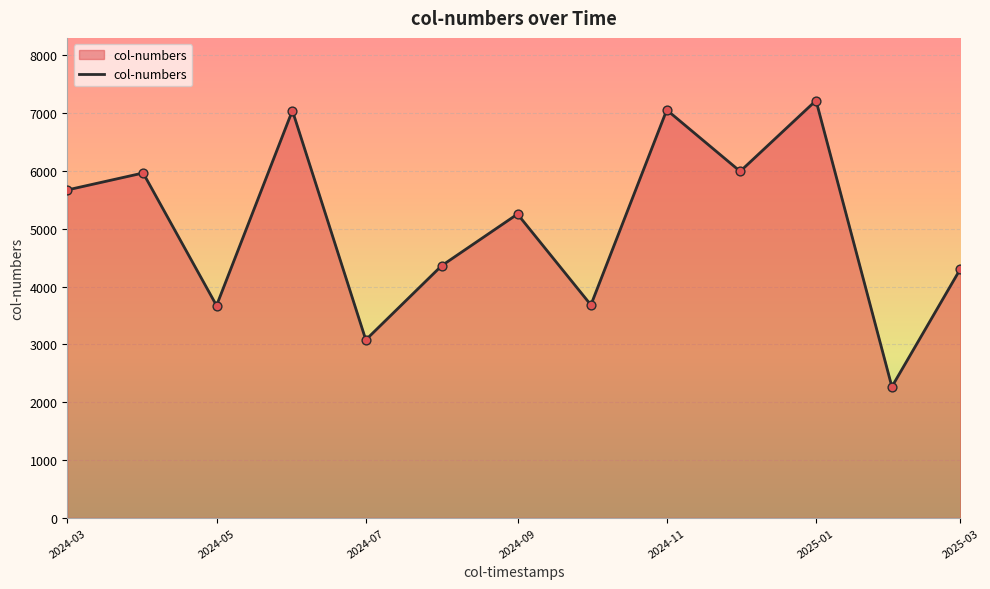

What is the maximum value shown in the chart?

7219.0